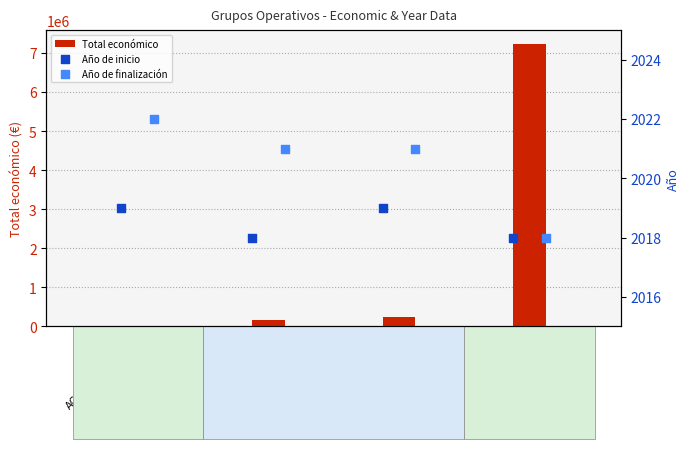

Which series has the largest Y range (max minus min)?

Total económico